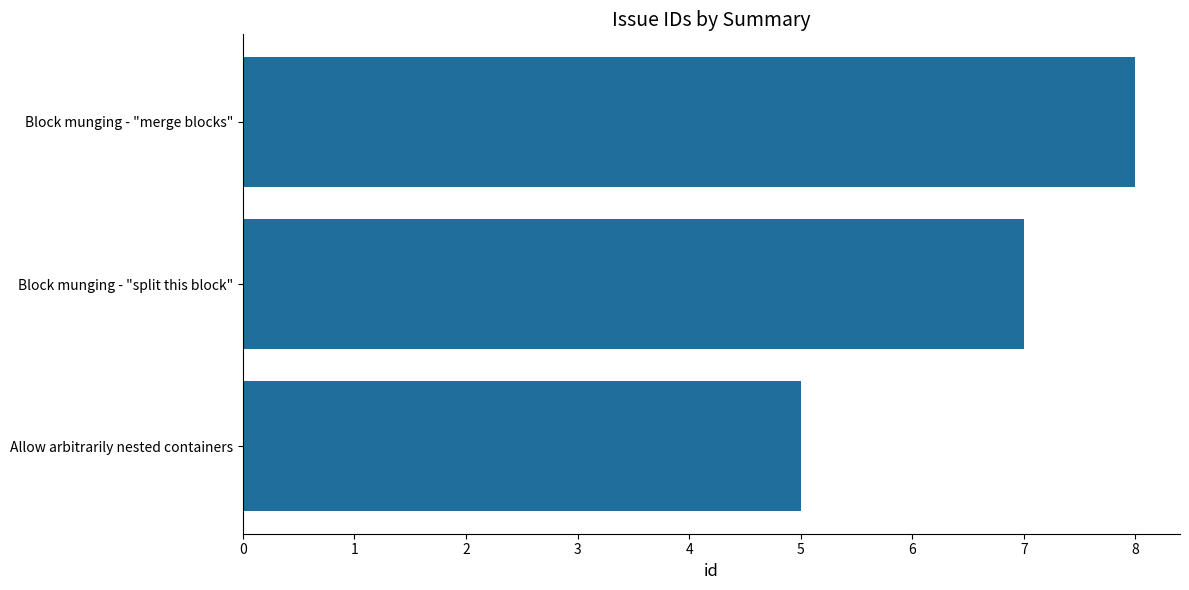

True or false: the data shows 5 at Block munging - "split this block".

False